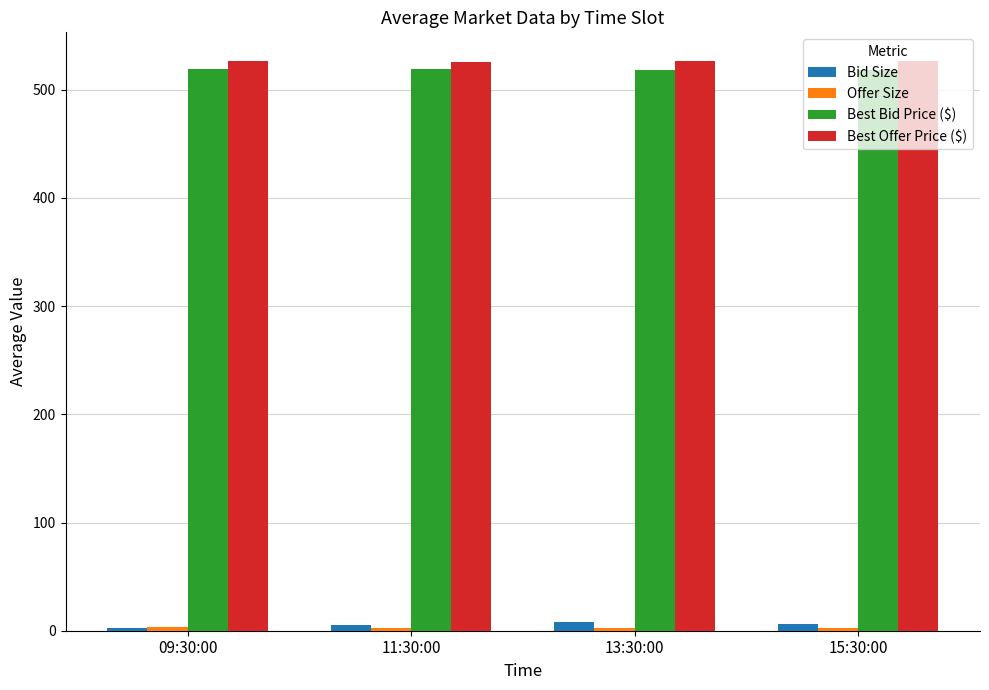

How many bars are there in each group?

4